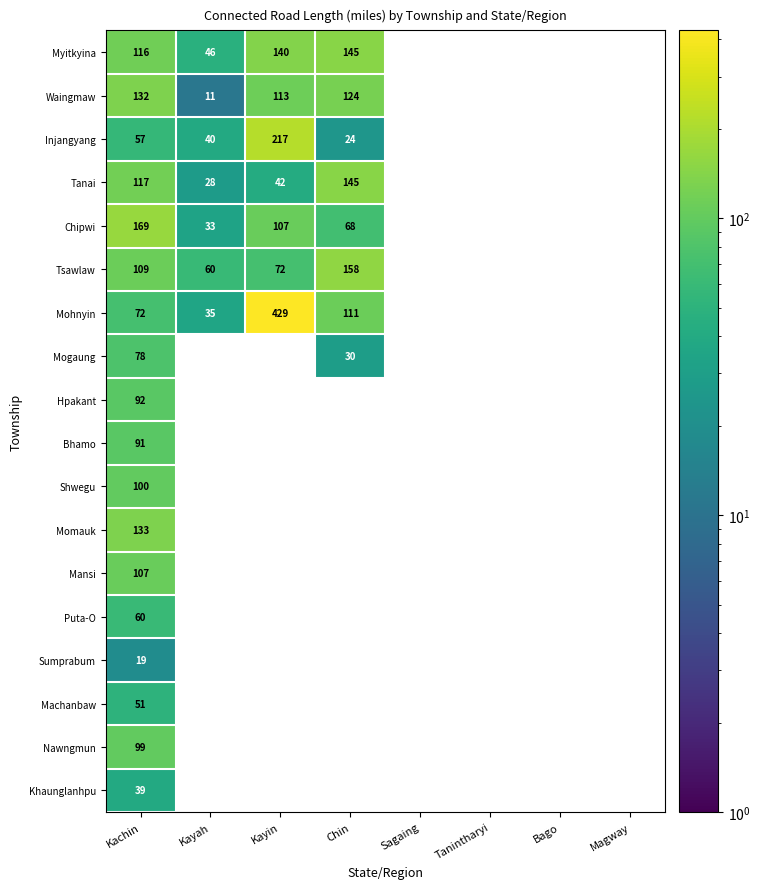

Which label corresponds to the largest value in the chart?

Kayin